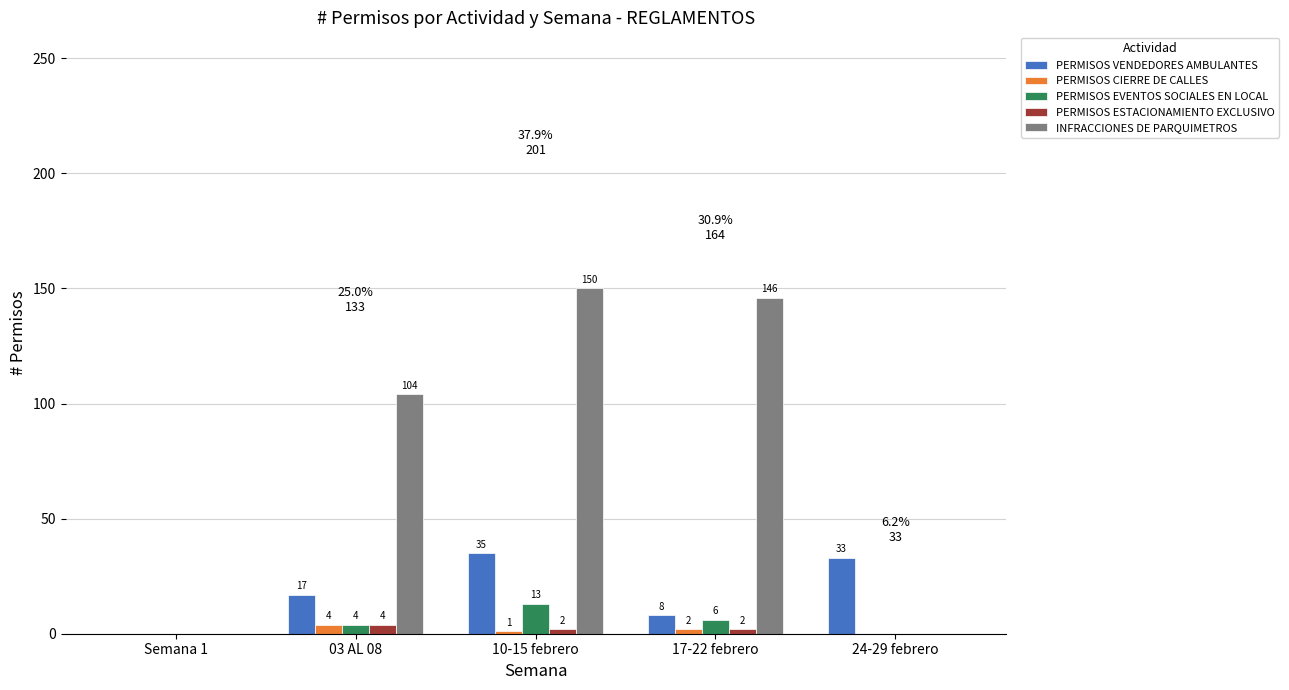

What is the sum of all INFRACCIONES DE PARQUIMETROS values?

400